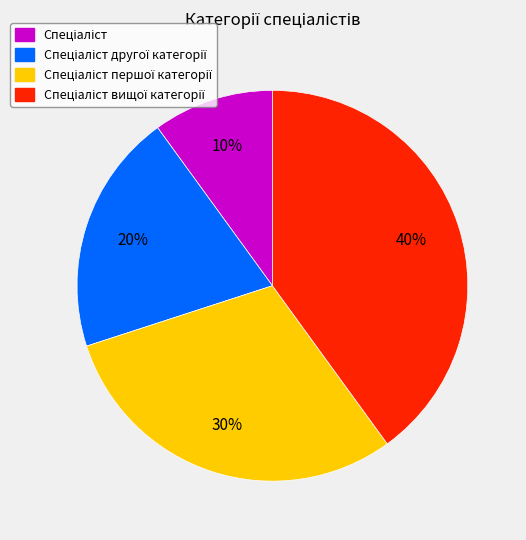

Does any single category account for the majority?

No